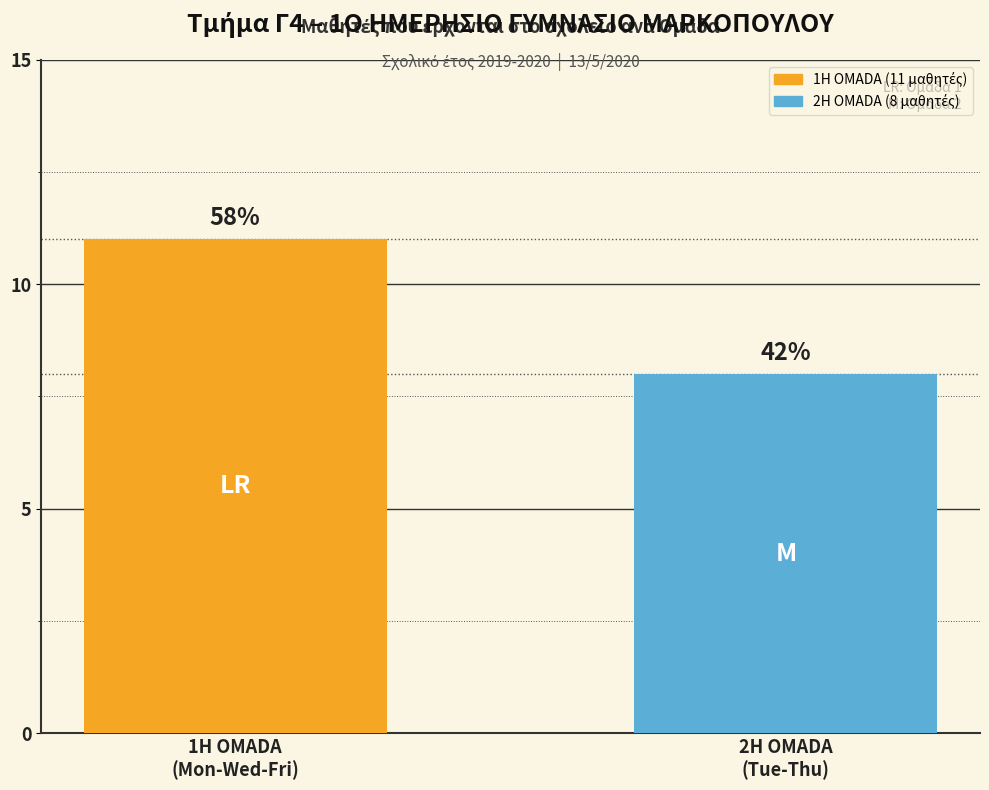

Are the bars horizontal?

No